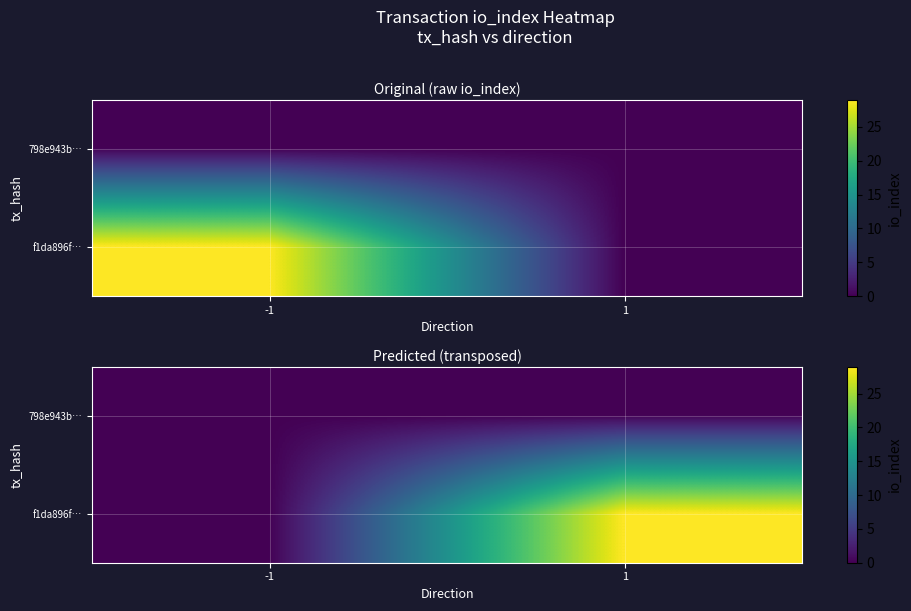

At -1, list the series in order from smallest to largest.

798e943b…, f1da896f…